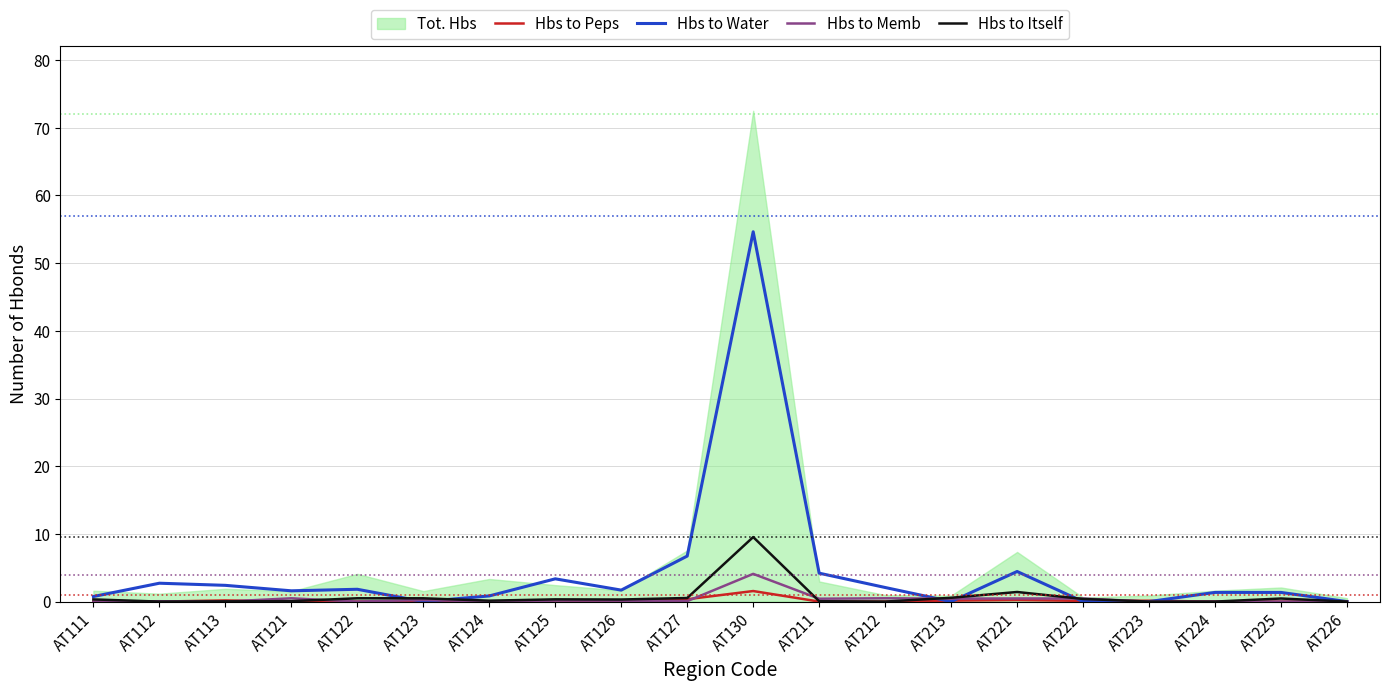

Reading right to left, transcribe all the data shown in this chart.

Hbs to Peps: AT226=0.0	AT225=0.0	AT224=0.0	AT223=0.1	AT222=0.1	AT221=0.2	AT213=0.1	AT212=0.0	AT211=0.0	AT130=1.6	AT127=0.3	AT126=0.0	AT125=0.2	AT124=0.0	AT123=0.0	AT122=0.0	AT121=0.0	AT113=0.2	AT112=0.0	AT111=0.0
Hbs to Water: AT226=0.0	AT225=1.4	AT224=1.4	AT223=0.0	AT222=0.0	AT221=4.4	AT213=0.0	AT212=2.1	AT211=4.2	AT130=54.6	AT127=6.7	AT126=1.7	AT125=3.4	AT124=0.8	AT123=0.0	AT122=1.8	AT121=1.6	AT113=2.4	AT112=2.7	AT111=0.7
Hbs to Memb: AT226=0.0	AT225=0.0	AT224=0.0	AT223=0.0	AT222=0.5	AT221=0.5	AT213=0.4	AT212=0.5	AT211=0.4	AT130=4.1	AT127=0.1	AT126=0.1	AT125=0.1	AT124=0.0	AT123=0.2	AT122=0.0	AT121=0.5	AT113=0.0	AT112=0.1	AT111=0.0
Hbs to Itself: AT226=0.0	AT225=0.5	AT224=0.0	AT223=0.0	AT222=0.4	AT221=1.4	AT213=0.6	AT212=0.0	AT211=0.1	AT130=9.5	AT127=0.5	AT126=0.3	AT125=0.3	AT124=0.1	AT123=0.5	AT122=0.5	AT121=0.1	AT113=0.0	AT112=0.0	AT111=0.3